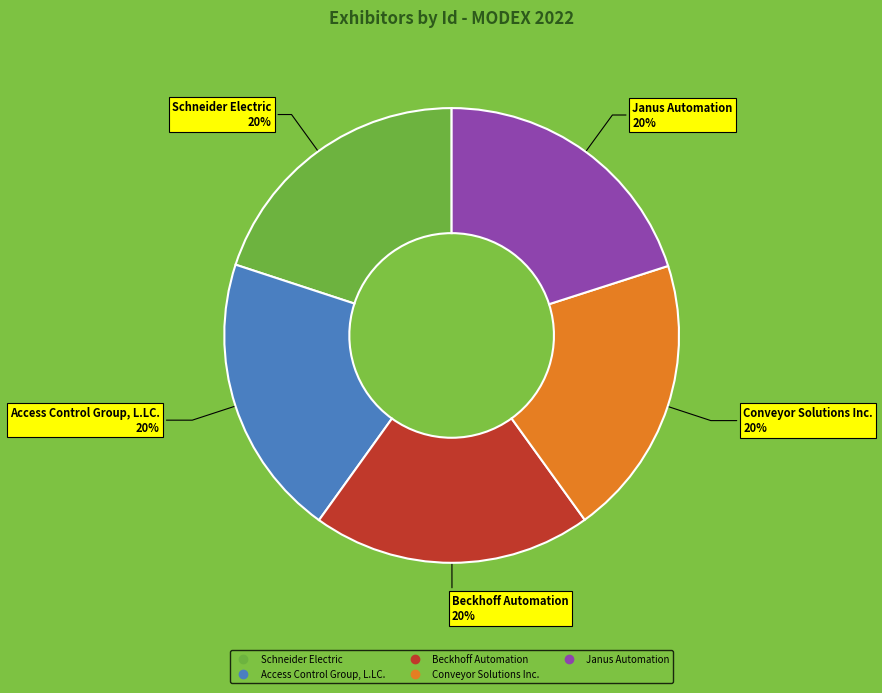

To the nearest percent, what is the combined percentage of Access Control Group, L.LC. and Janus Automation?

40%